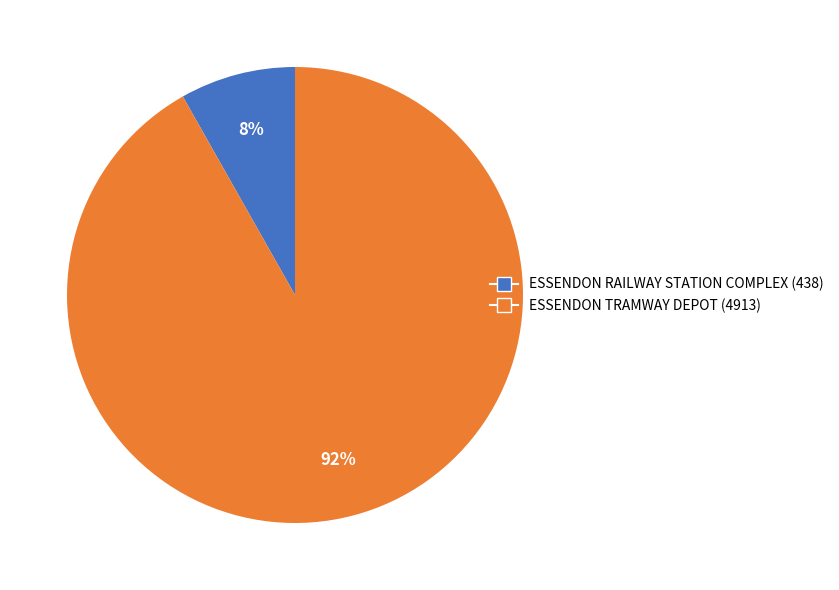

Which has a higher value, ESSENDON RAILWAY STATION COMPLEX or ESSENDON TRAMWAY DEPOT?

ESSENDON TRAMWAY DEPOT